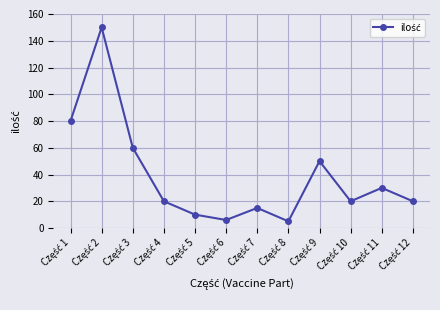

True or false: there are more than 0 points higher than both neighbors.

True